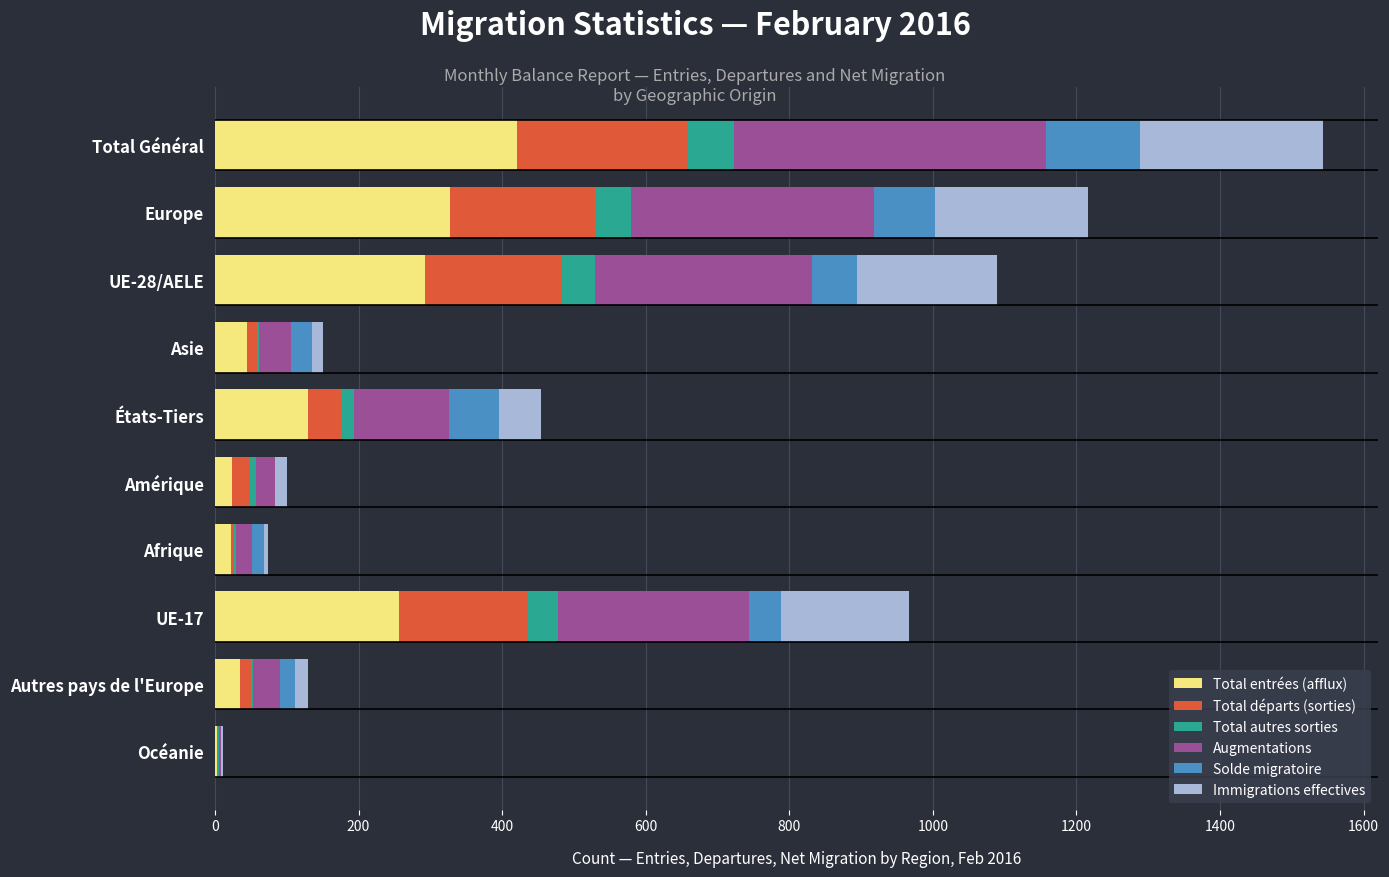

True or false: Total entrées (afflux) has a value of 129 at États-Tiers.

True